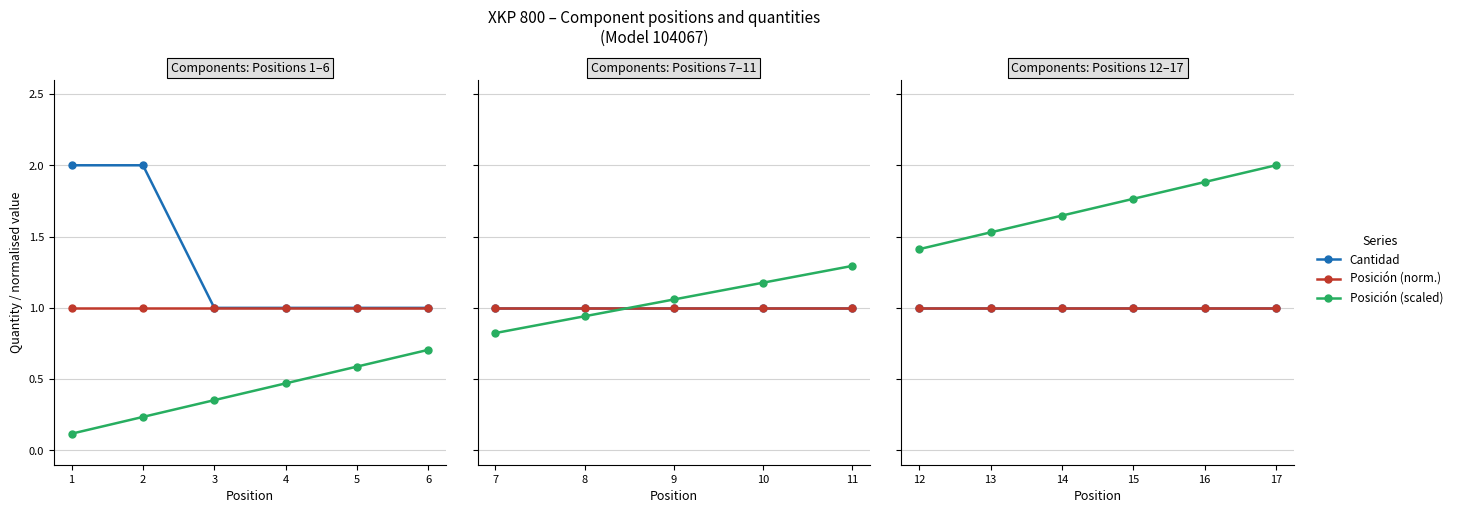

Which has a higher value, 13 or 15?

13